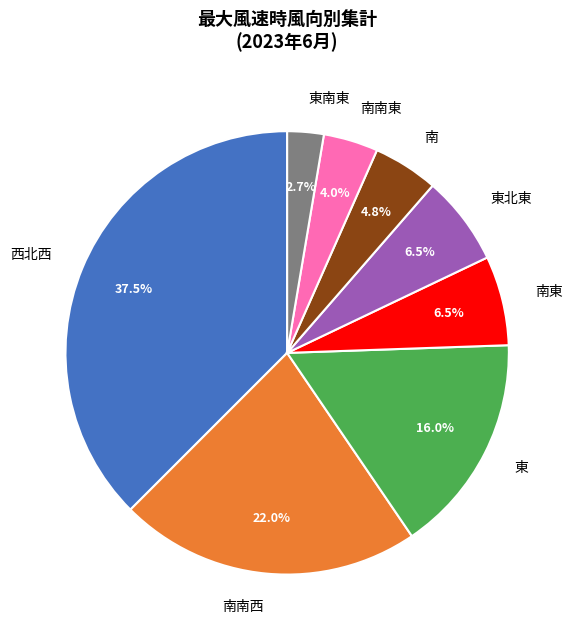

Which has a higher value, 西北西 or 南?

西北西